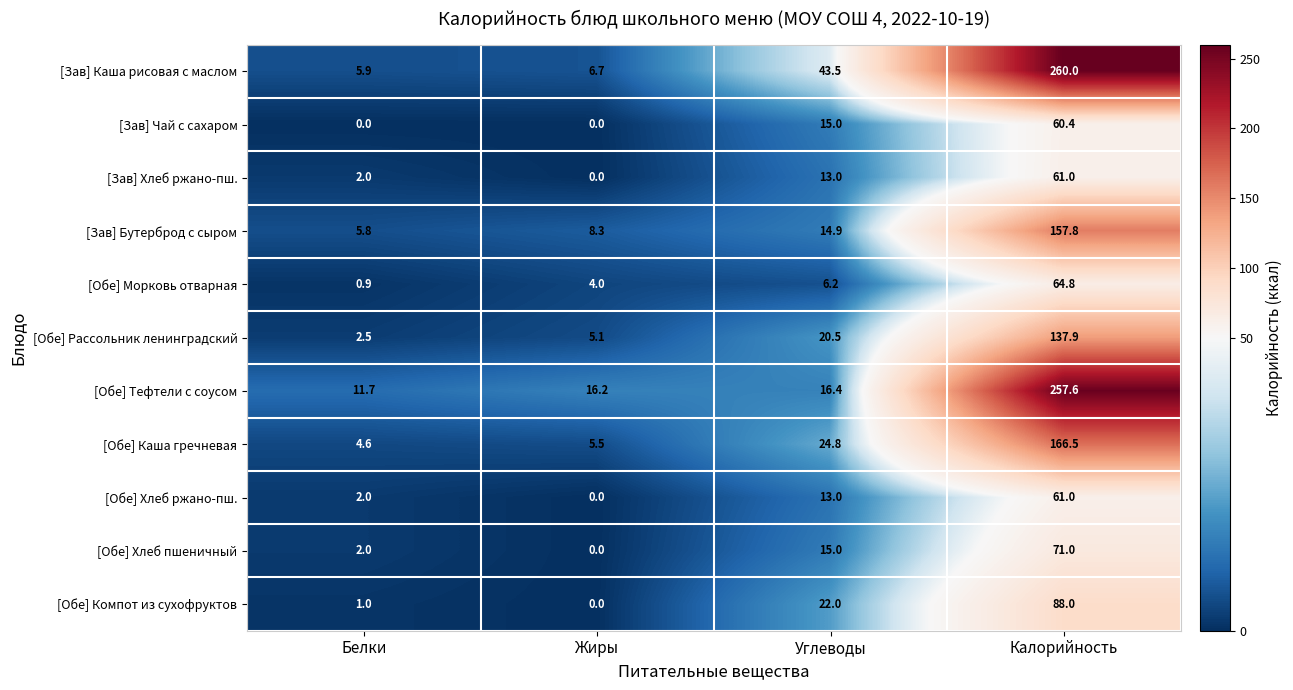

How many values in the [Зав] Каша рисовая с маслом series exceed 43?

2